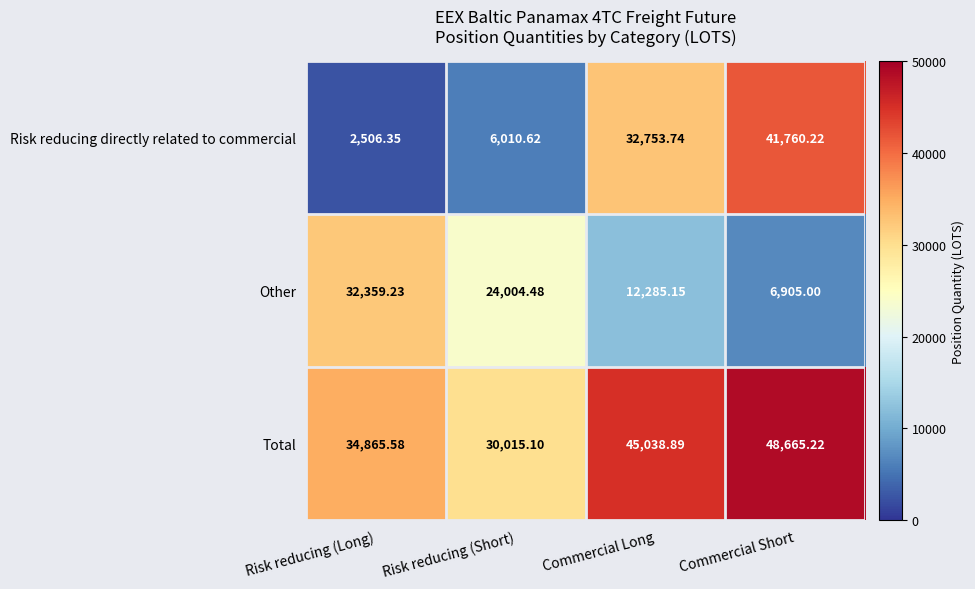

What is the difference between the highest and lowest values at Commercial Short?

41760.2